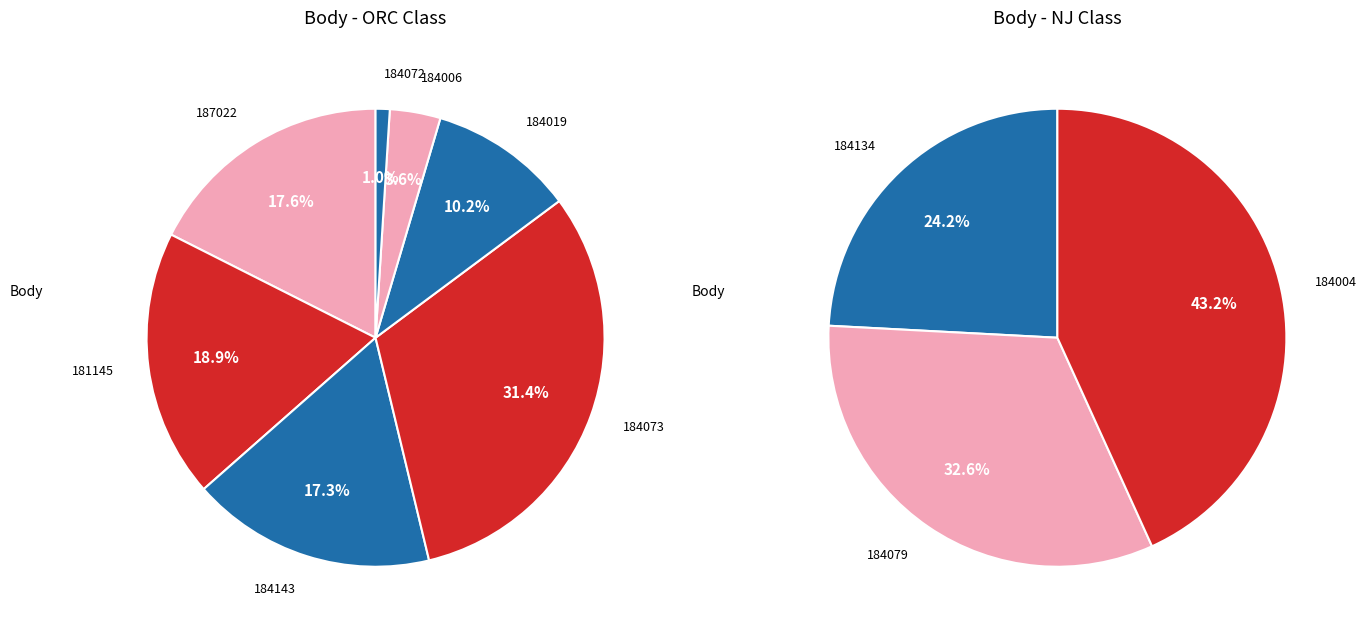

Does 184004 represent more than half of the total?

No